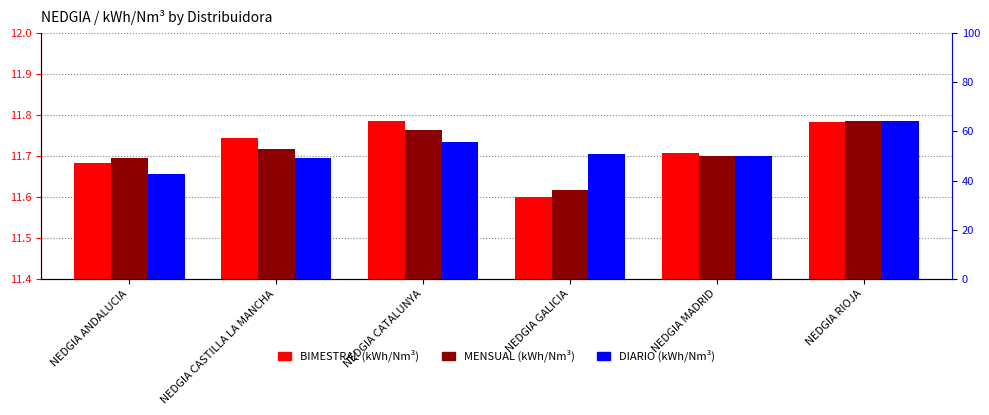

What is the average value of the DIARIO (kWh/Nm³) series?

11.7